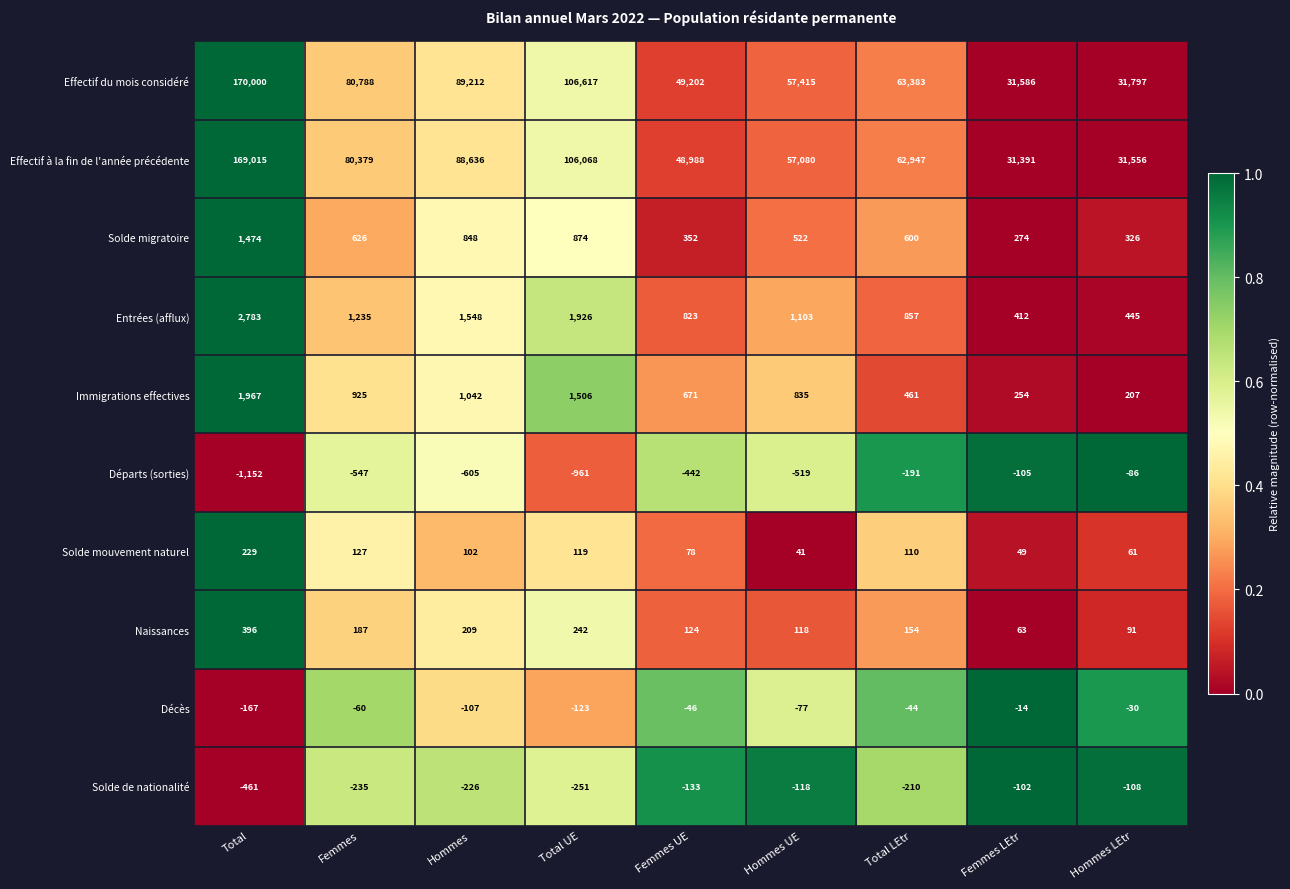

What is the difference between the Effectif du mois considéré values at Hommes LEtr and Hommes UE?

25618